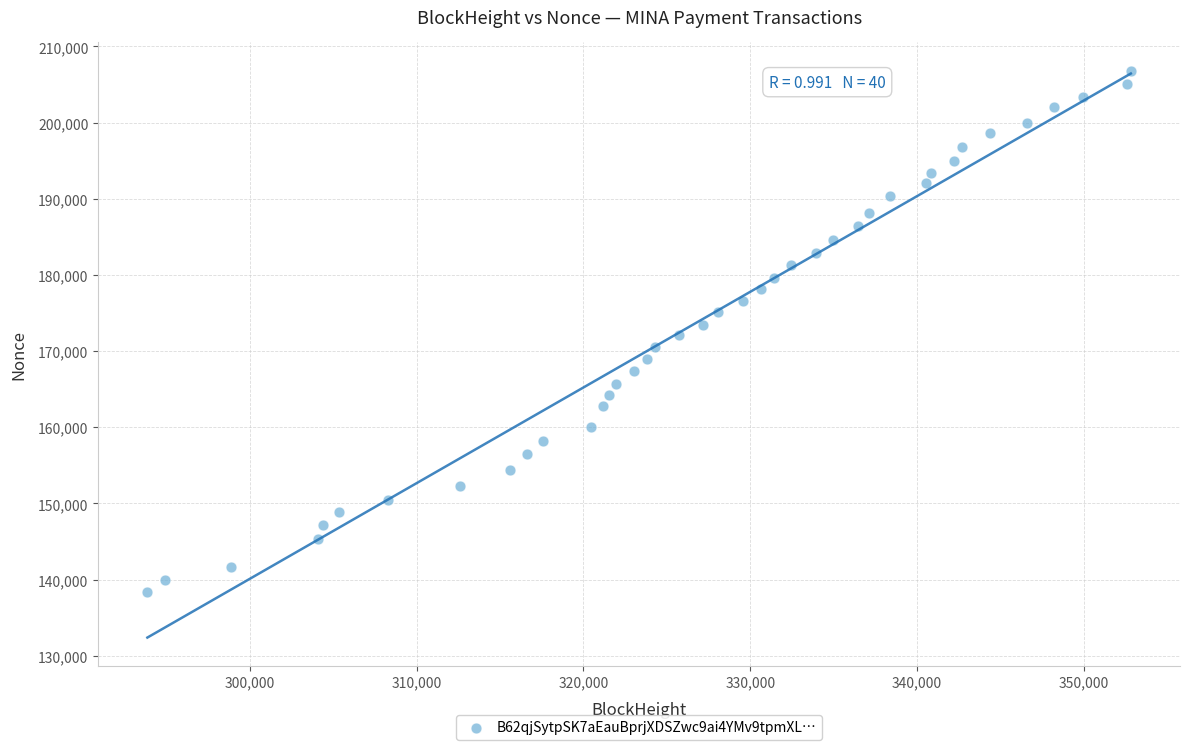

What is the range of X values (max minus min)?

58945